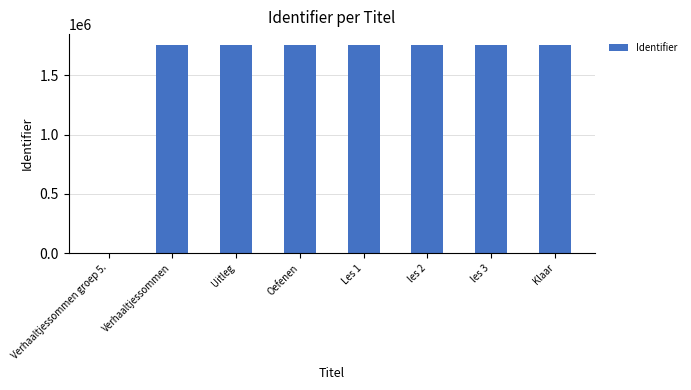

Does the chart contain stacked bars?

No